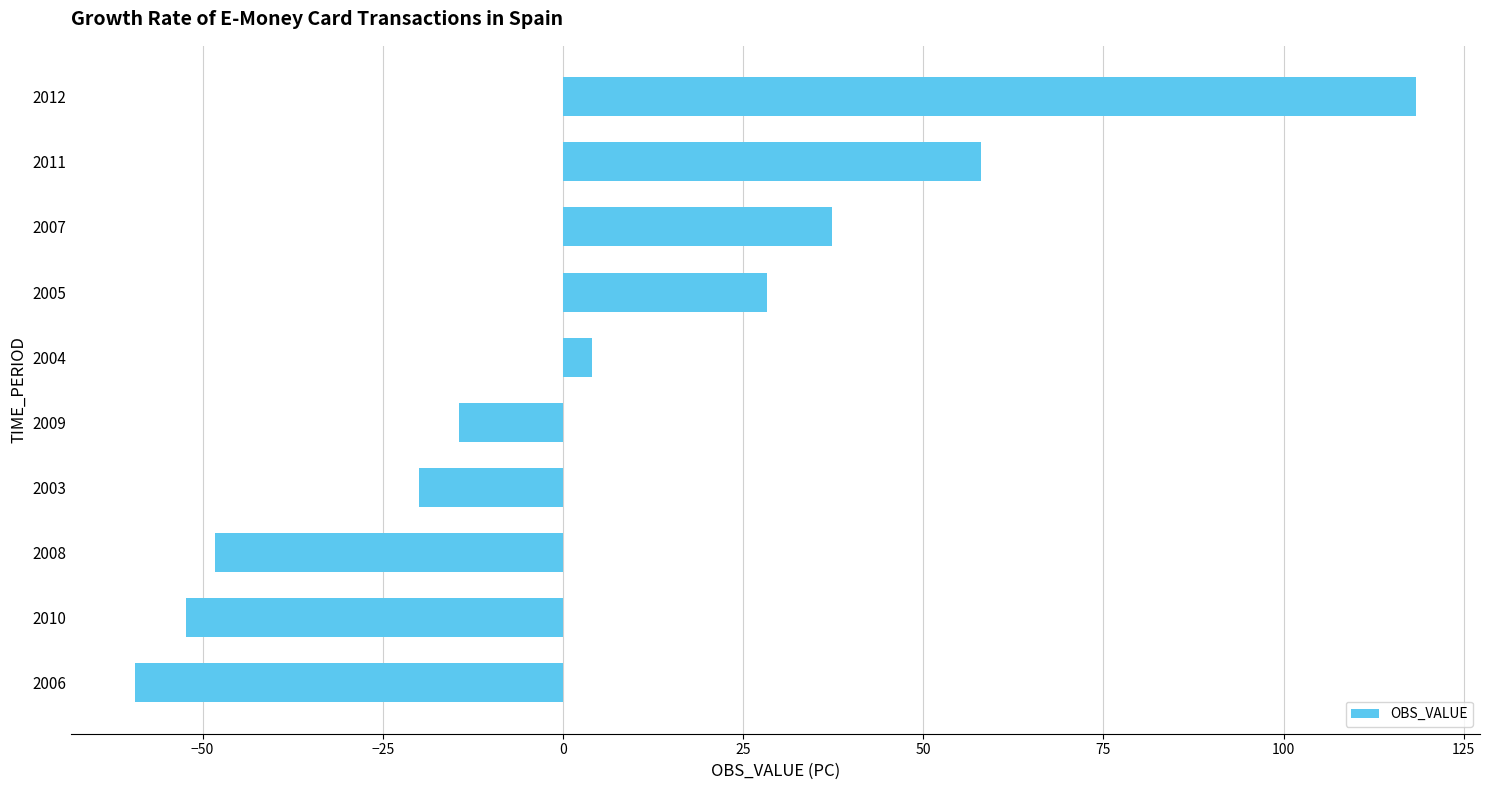

Rank the categories by value from lowest to highest.

2006, 2010, 2008, 2003, 2009, 2004, 2005, 2007, 2011, 2012